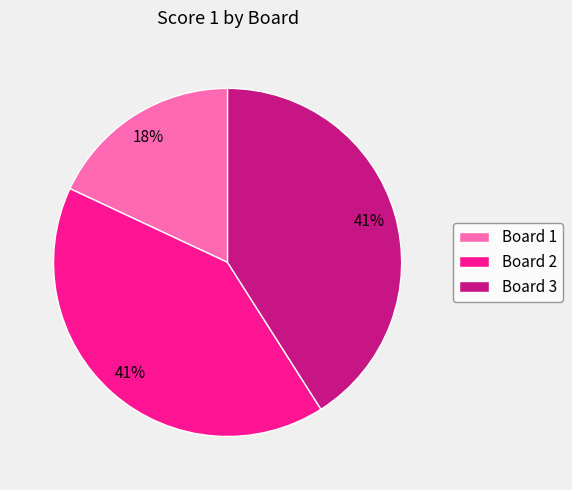

To the nearest percent, what portion does Board 3 represent?

41%